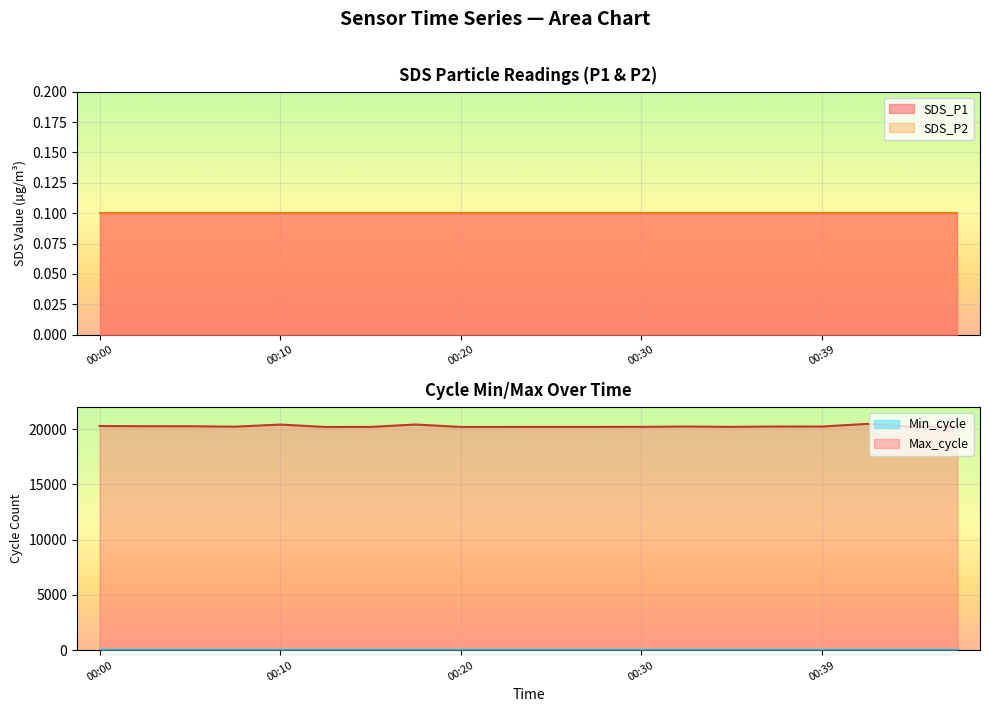

Which series has the largest total across all categories?

Max_cycle